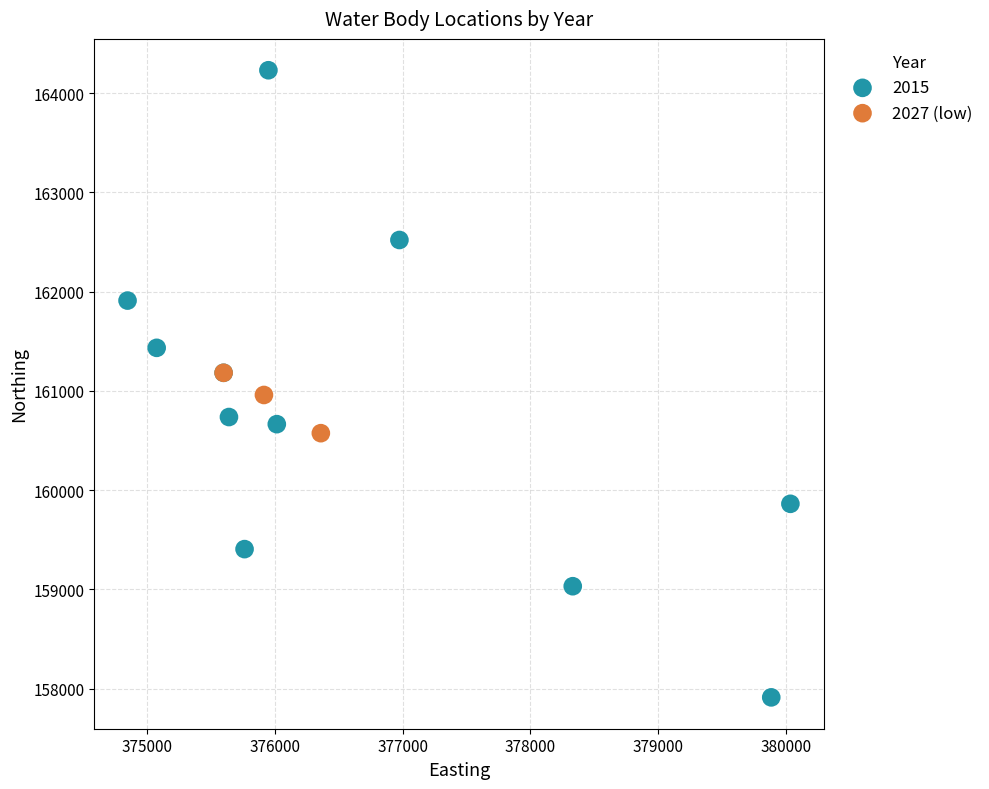

Which series contains the highest Y value?

2015